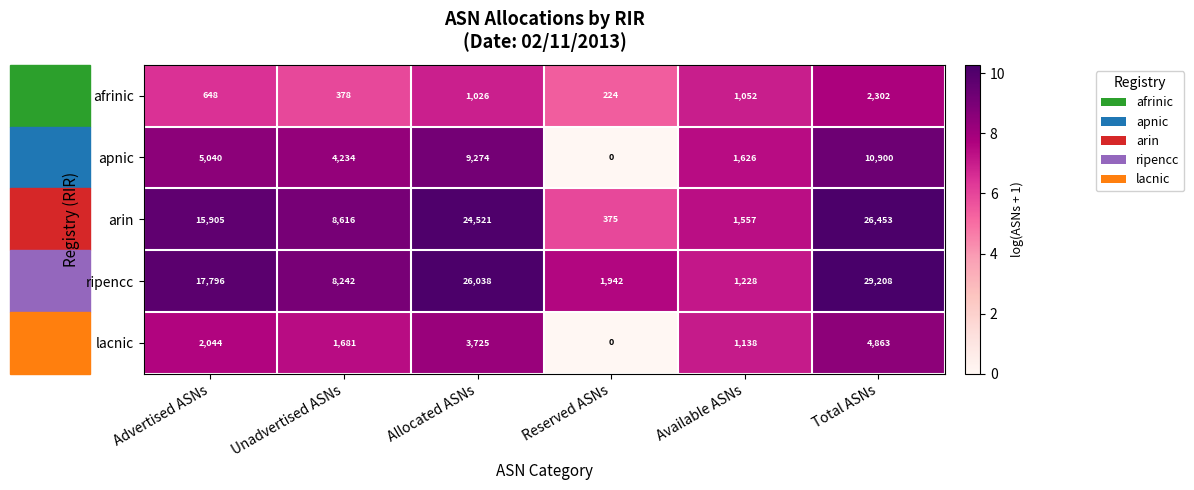

At which category does the chart reach its minimum across all series?

Reserved ASNs